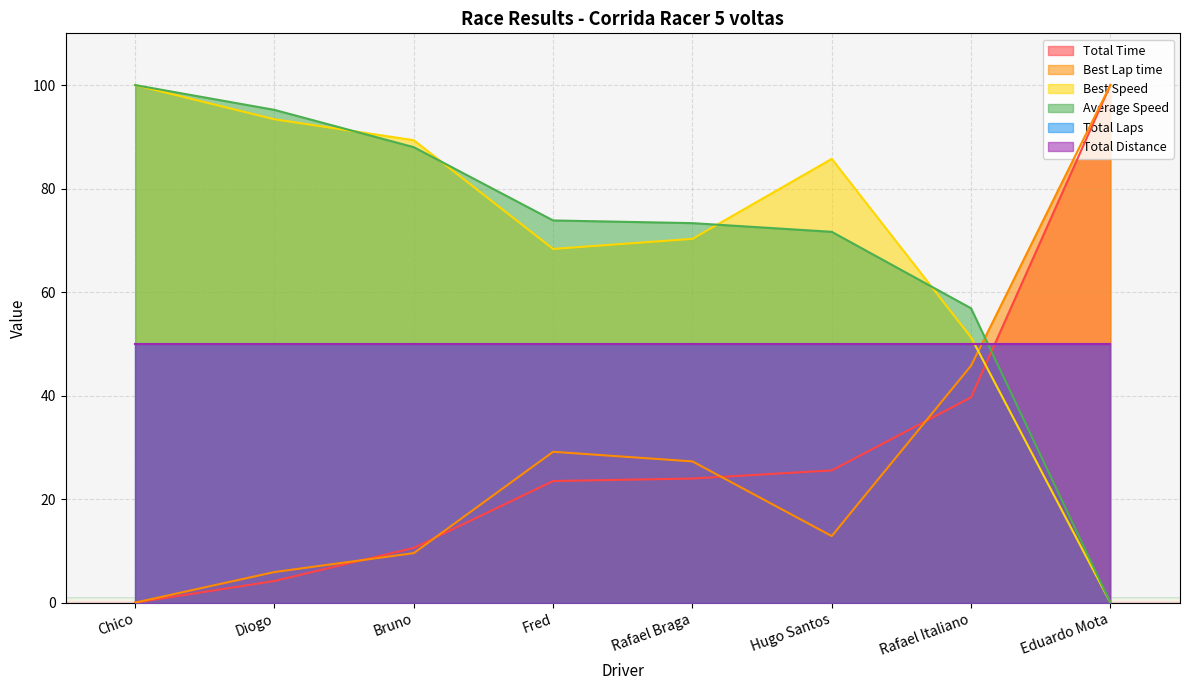

Where does the Total Time series first go above 23?

Fred